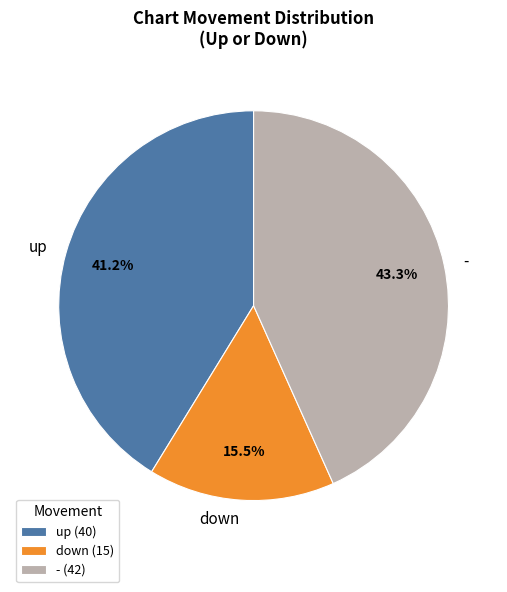

Does any single category account for the majority?

No